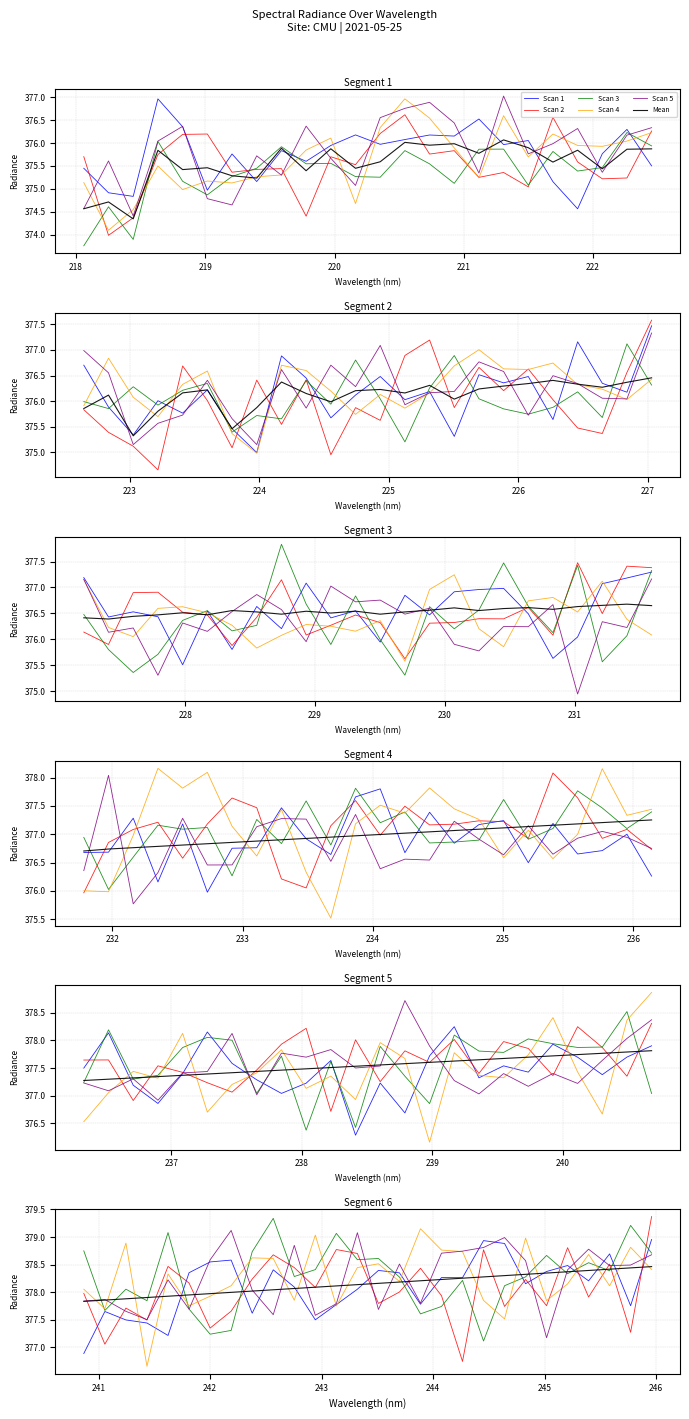

True or false: Scan 4 and Scan 5 cross at least once.

True